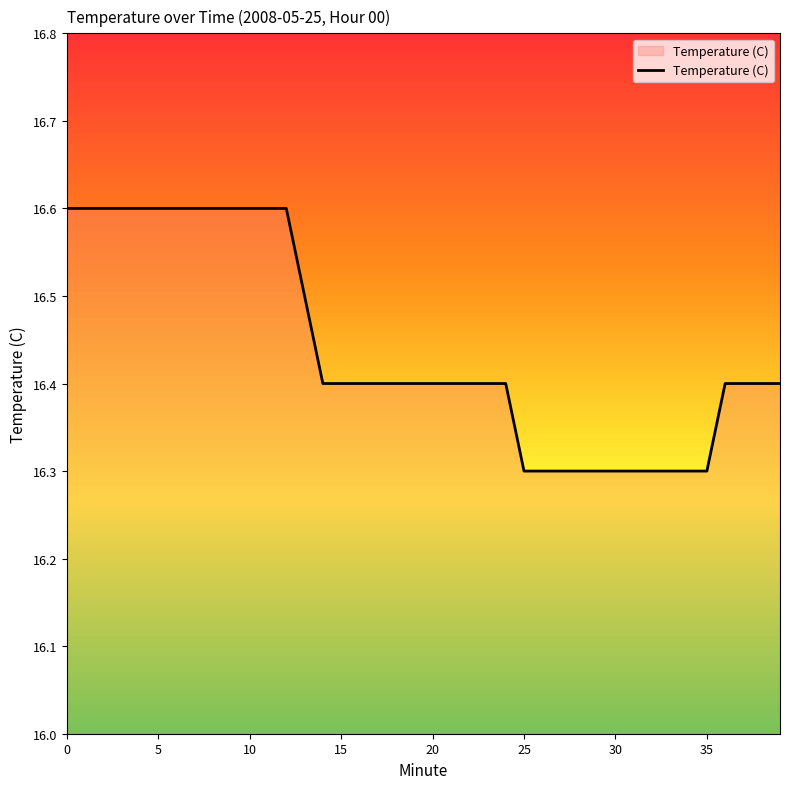

What is the difference between the maximum and minimum values?

0.3